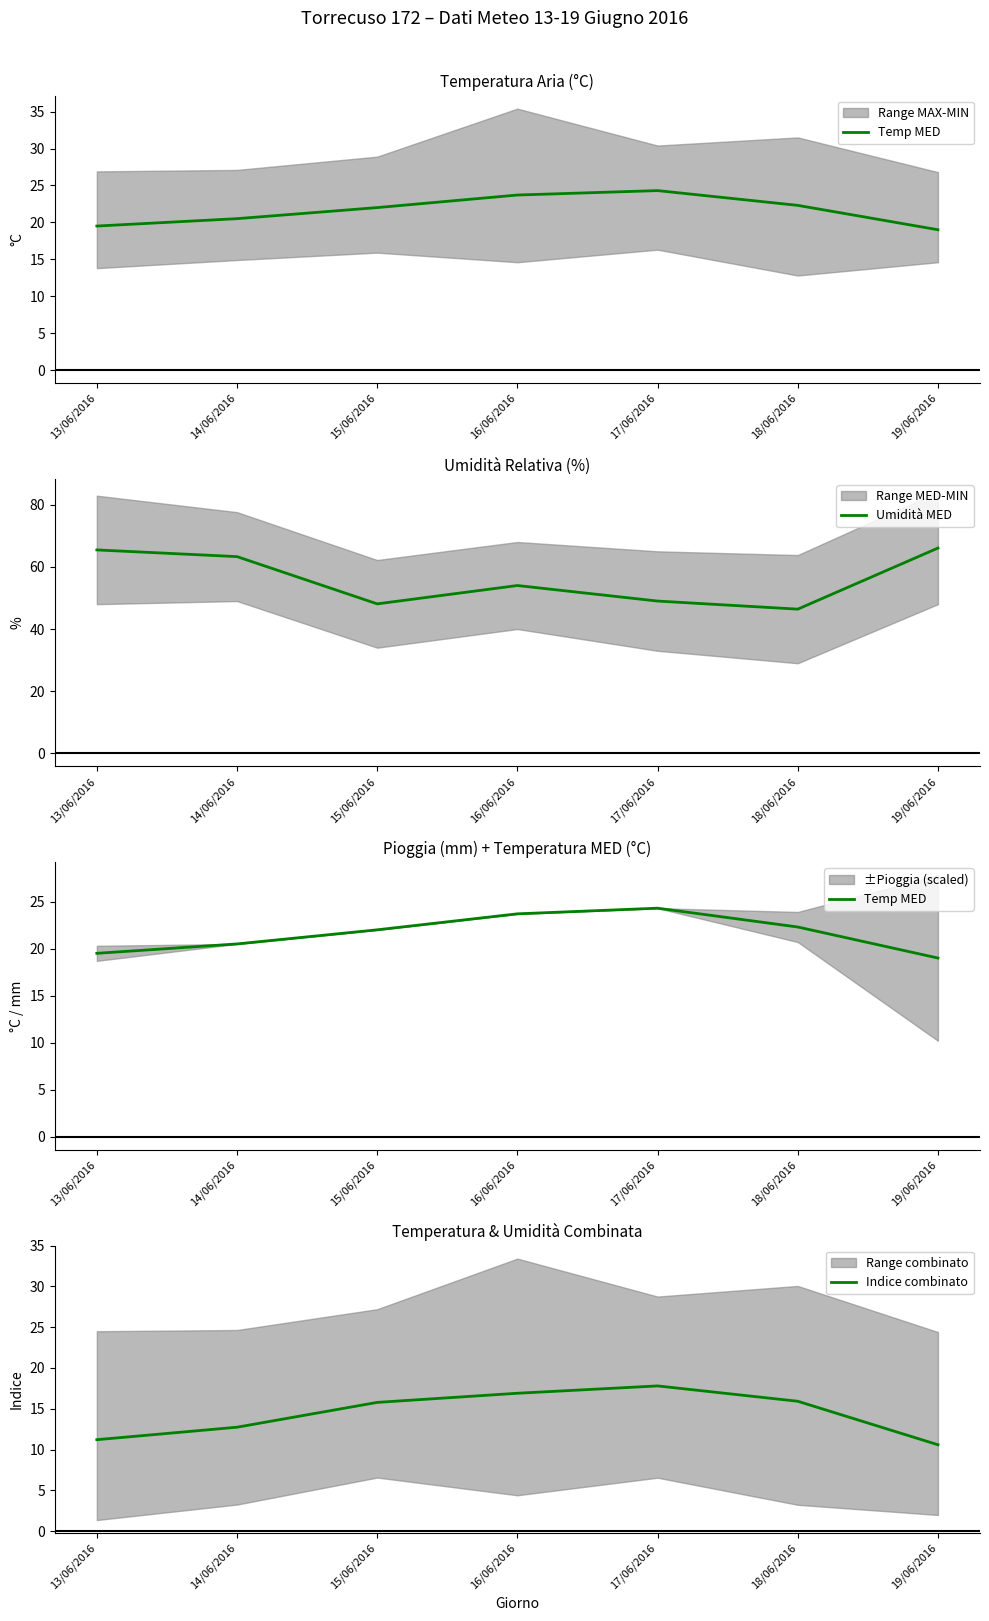

Is this an area chart (filled region under the line)?

No